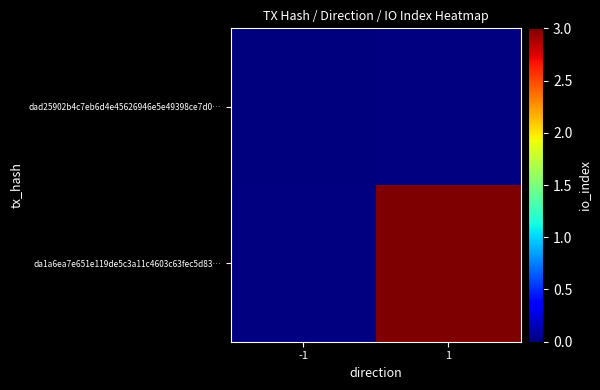

True or false: da1a6ea7e651e119de5c3a11c4603c63fec5d83… has a value of 3.0 at 1.

True